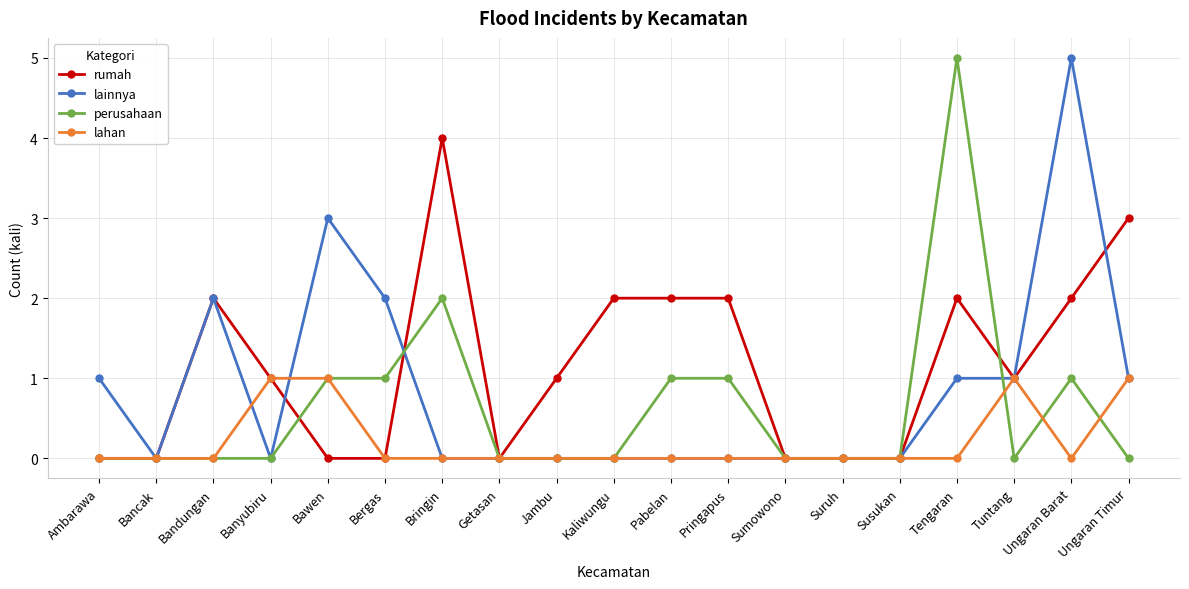

What is the greatest value displayed?

5